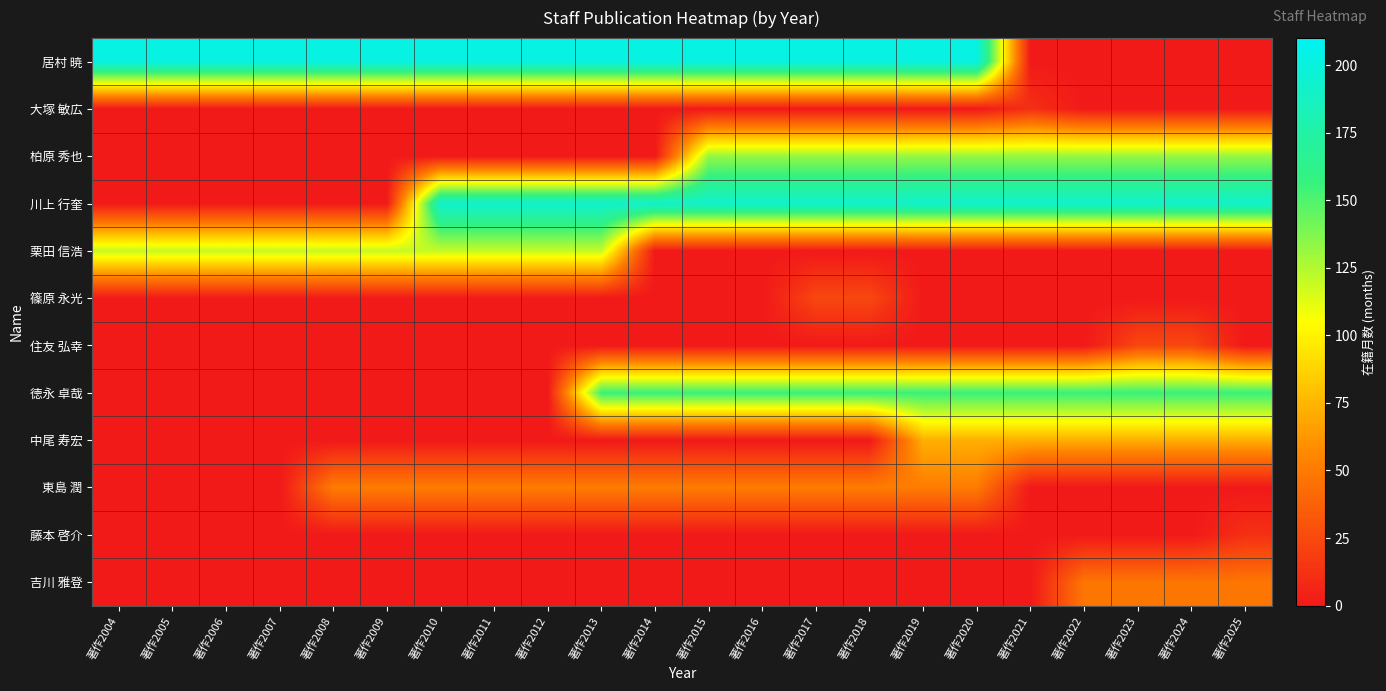

What is the maximum value shown in the chart?

202